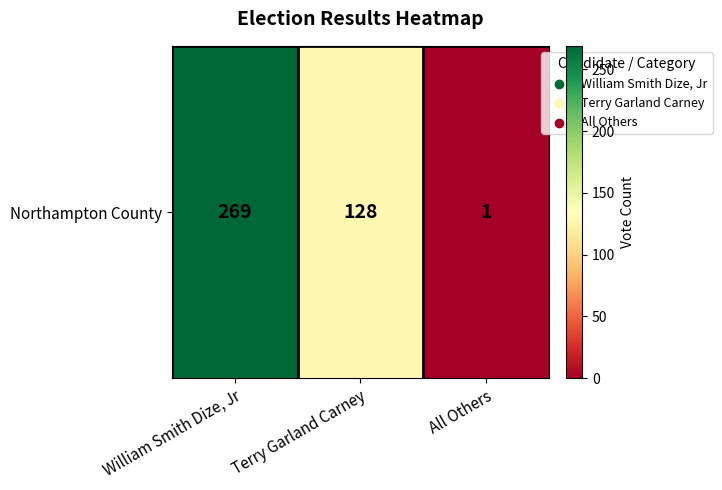

Rank the categories by value from lowest to highest.

All Others, Terry Garland Carney, William Smith Dize, Jr